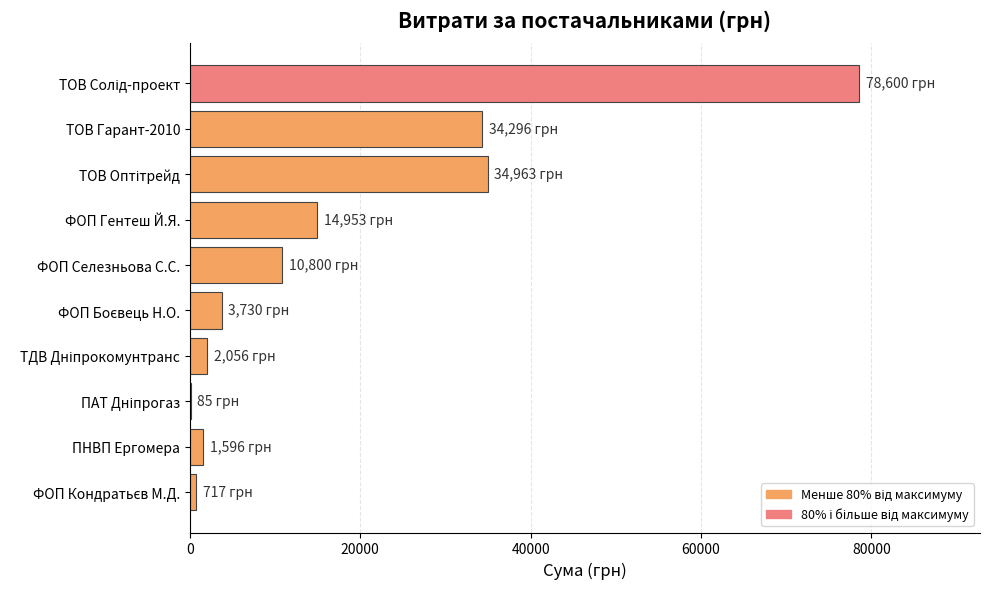

What is the sum of all values?

181796